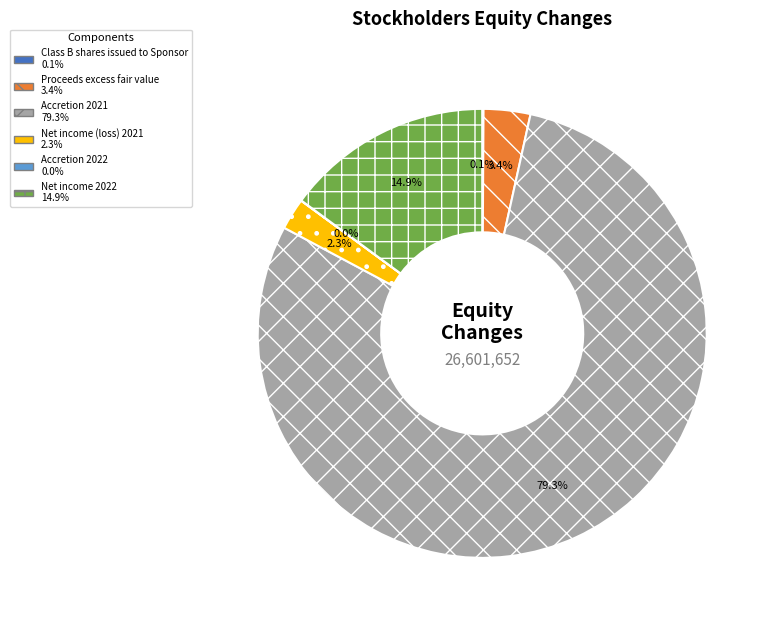

Which category has the biggest portion of the pie?

Accretion 2021